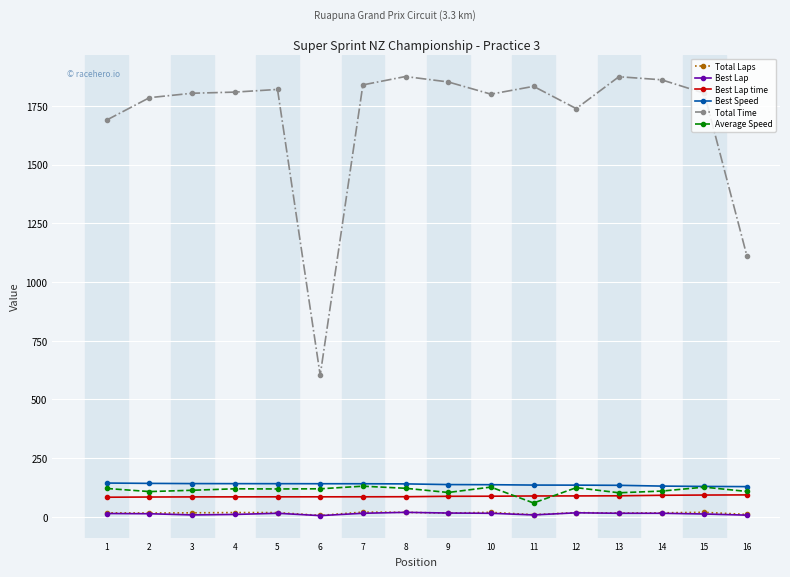

How many lines are shown in the chart?

6